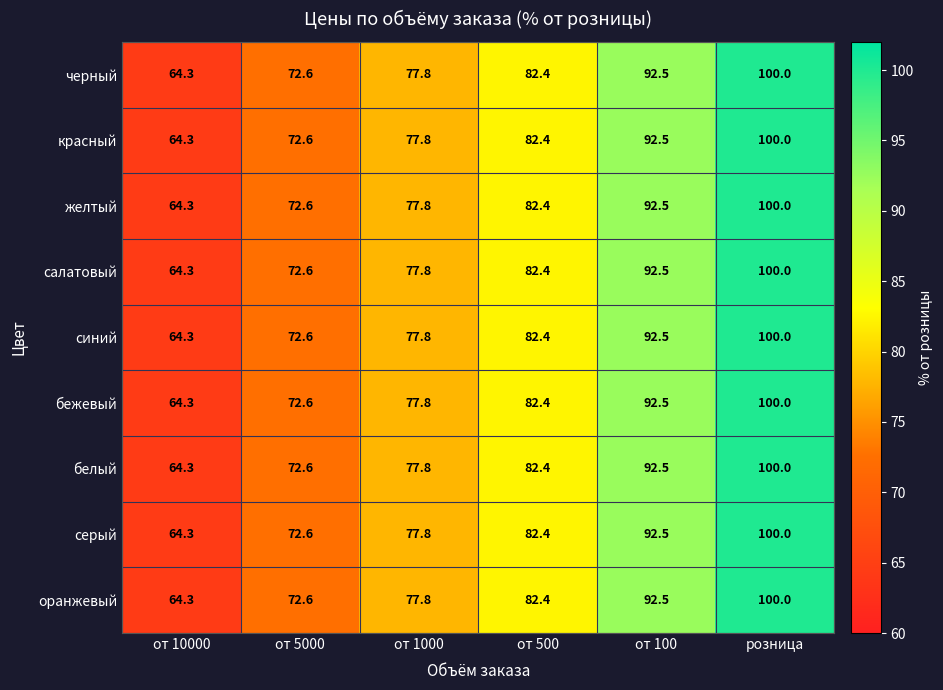

Count the number of data series in this chart.

9